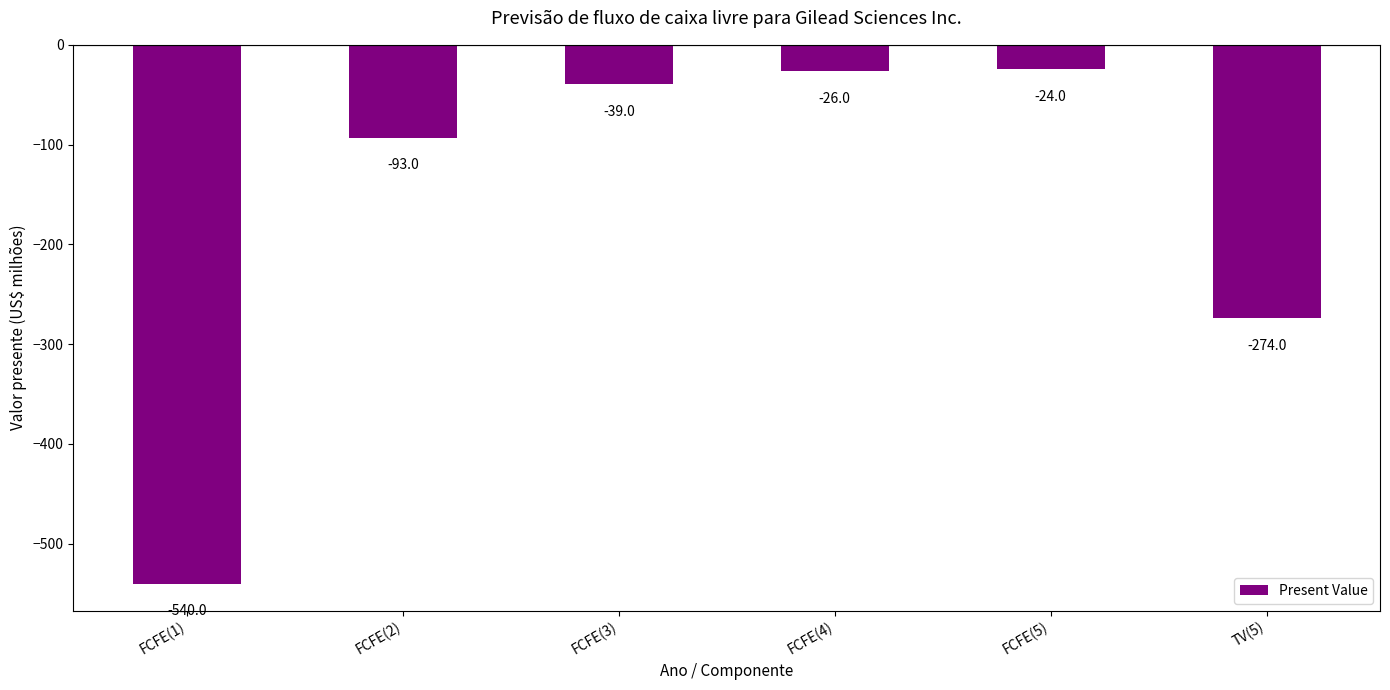

Rank the categories by value from lowest to highest.

FCFE(1), TV(5), FCFE(2), FCFE(3), FCFE(4), FCFE(5)